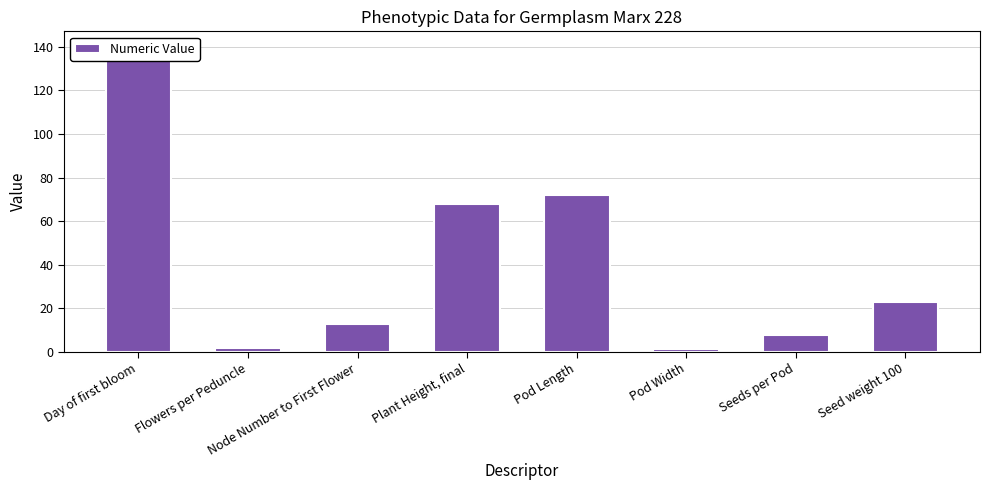

What is the average value?

40.9